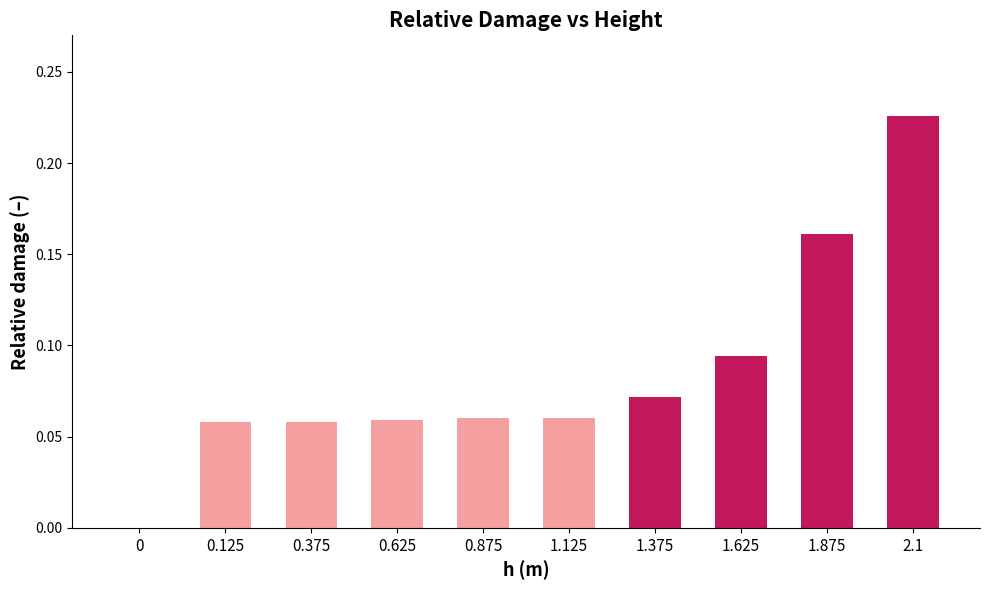

Between 0.375 and 2.1, which is larger?

2.1